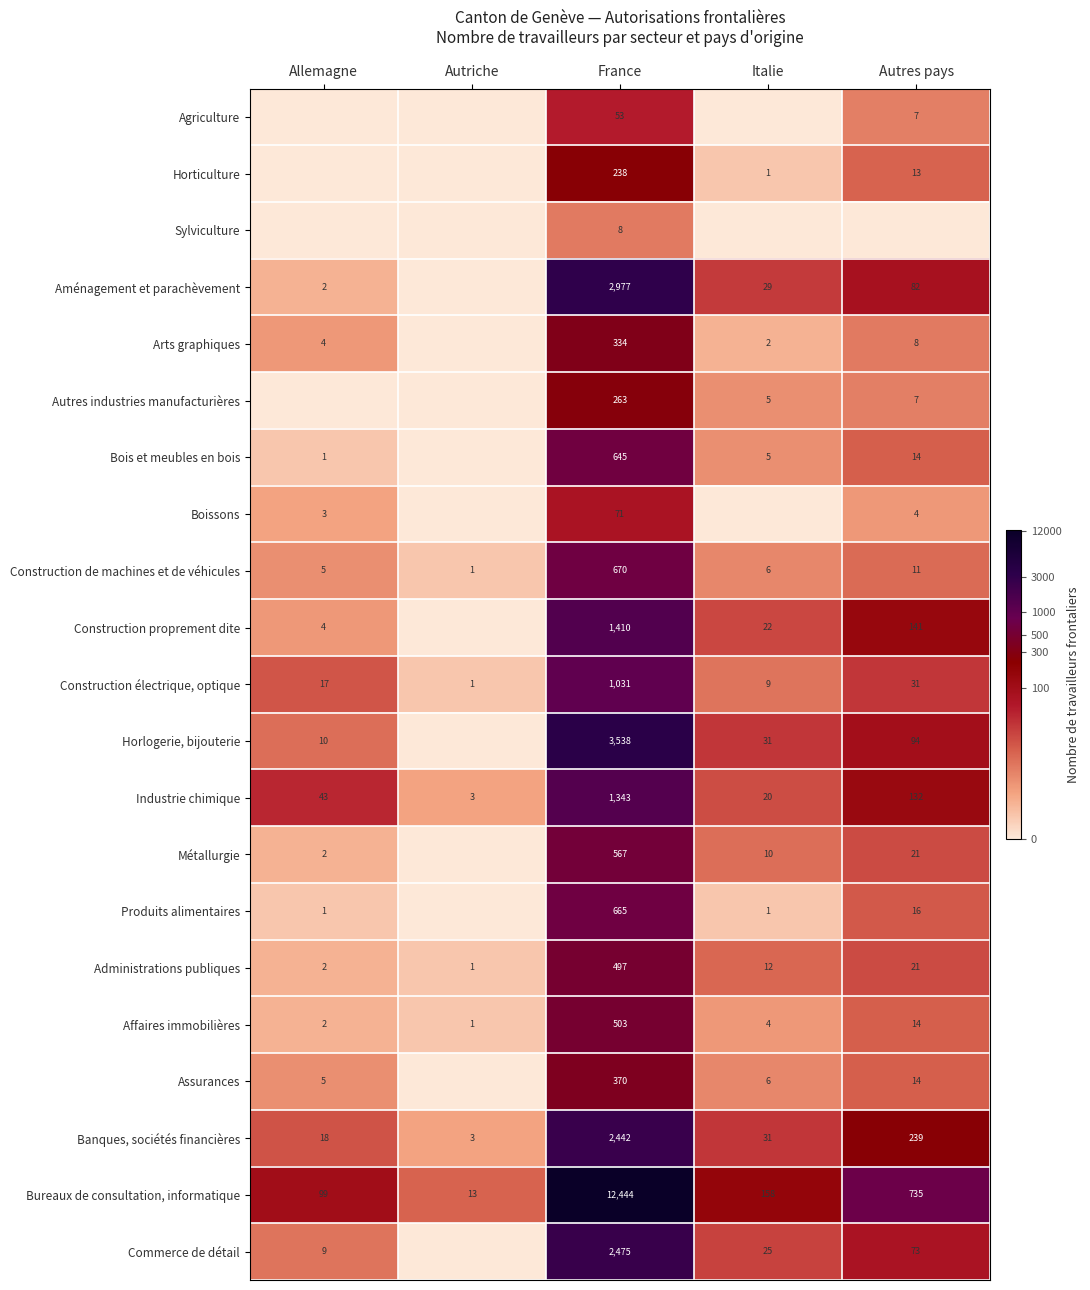

What is the approximate value of Industrie chimique at Autriche?

3